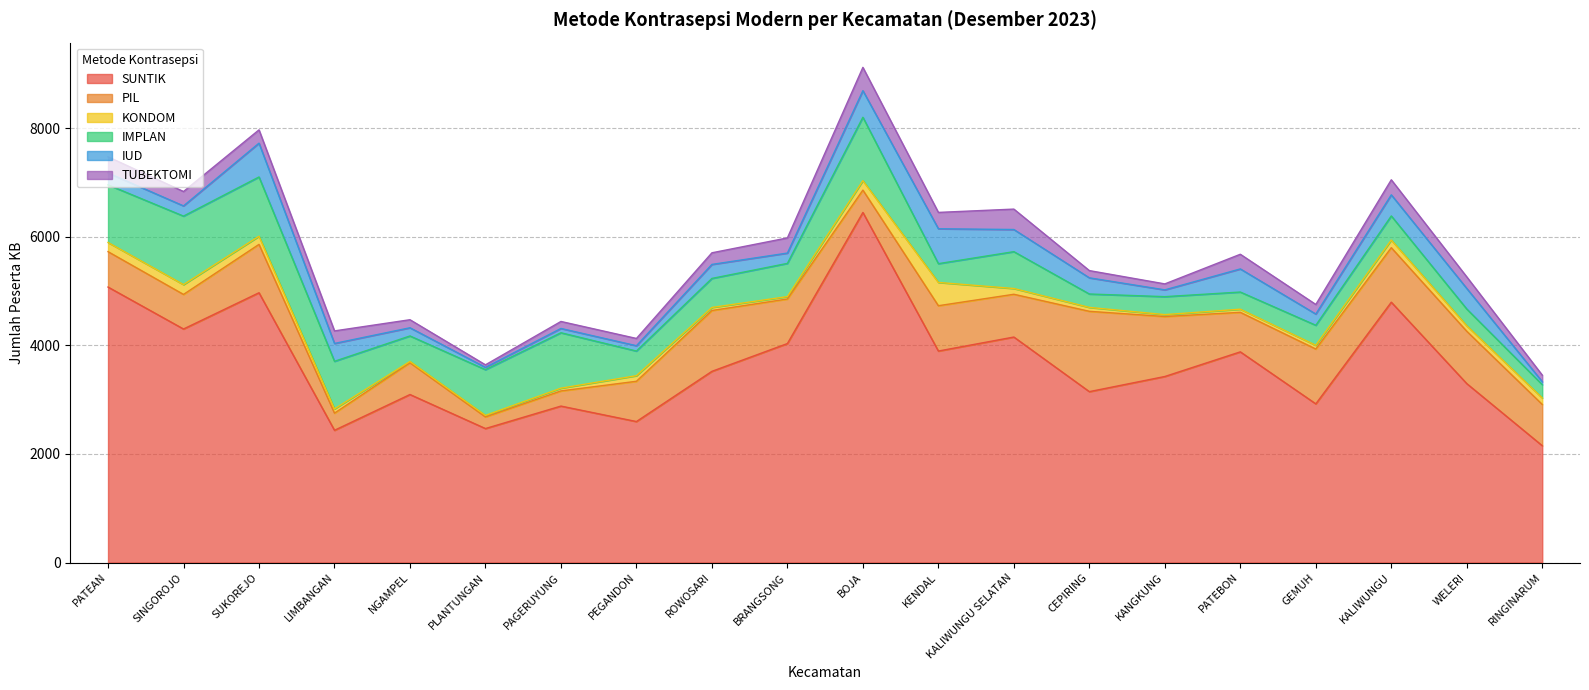

Count the number of categories in the chart.

20